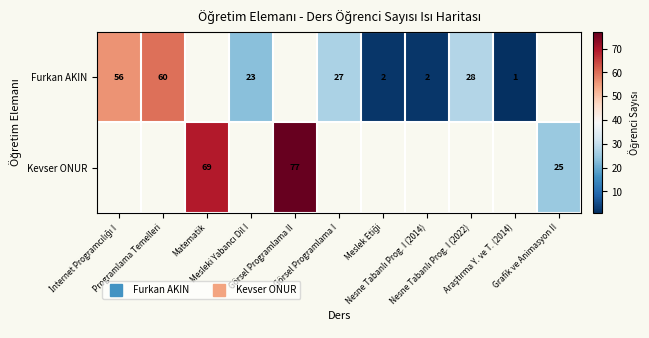

Rank the series by their maximum value, from lowest to highest.

Furkan AKIN, Kevser ONUR